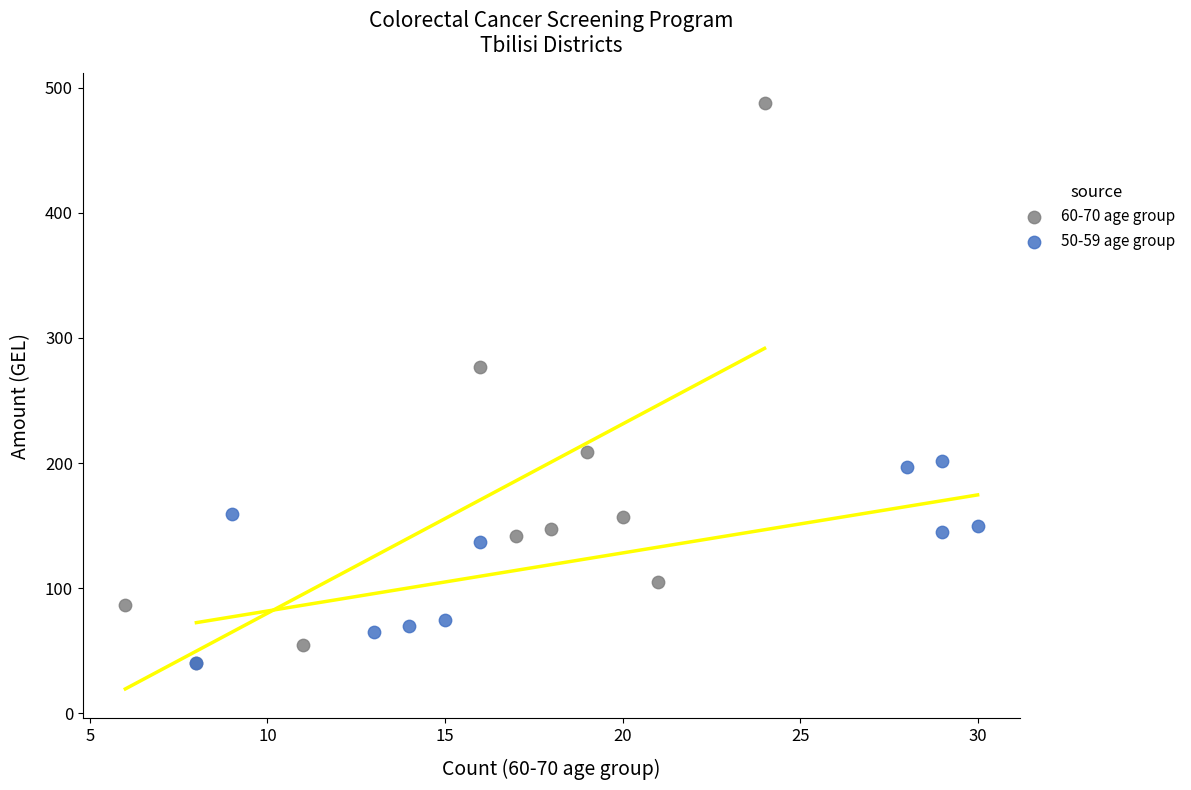

Which series reaches the maximum Y coordinate?

60-70 age group